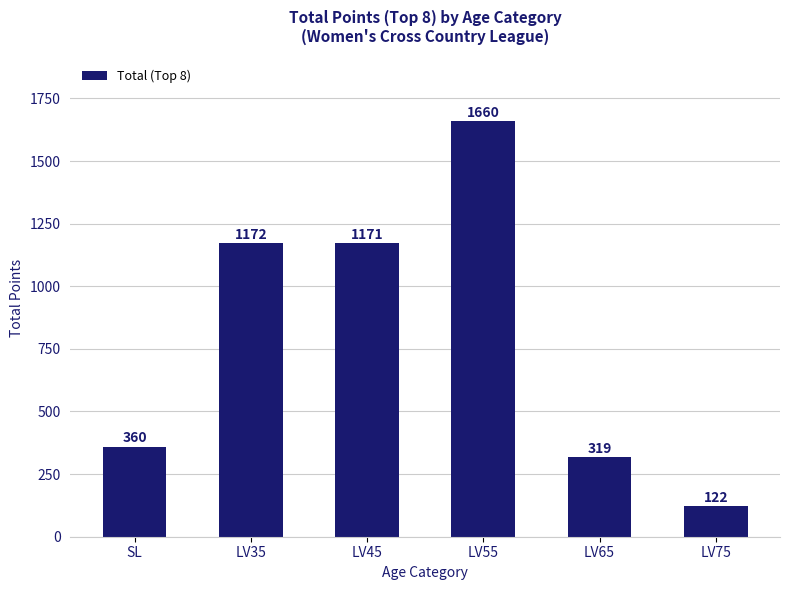

Rank the categories by value from lowest to highest.

LV75, LV65, SL, LV45, LV35, LV55